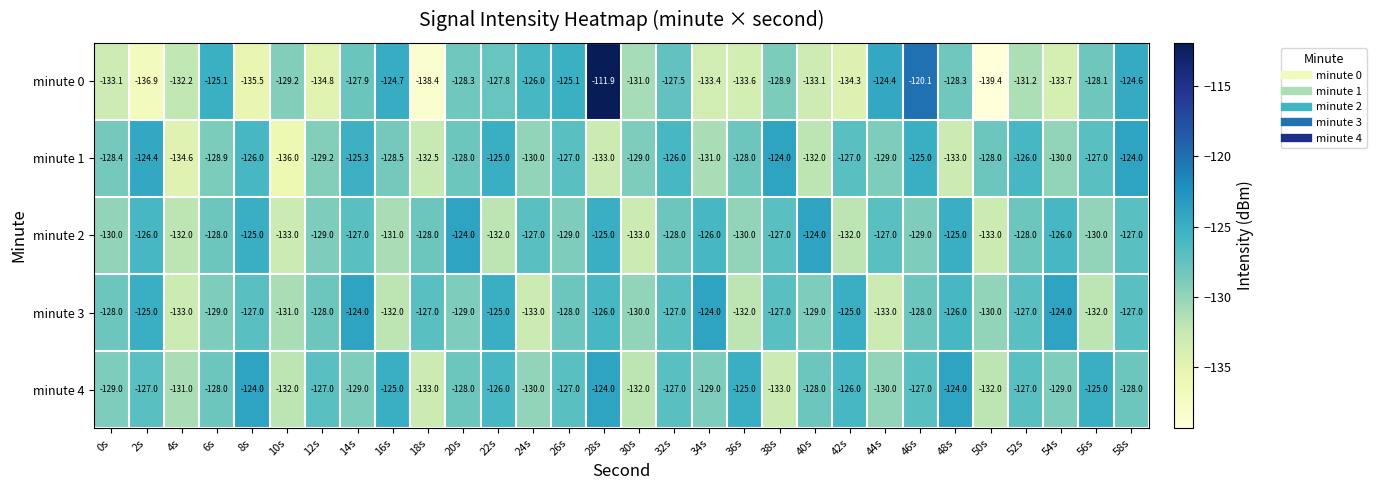

Is it true that minute 0 equals -187.4 at 40s?

False